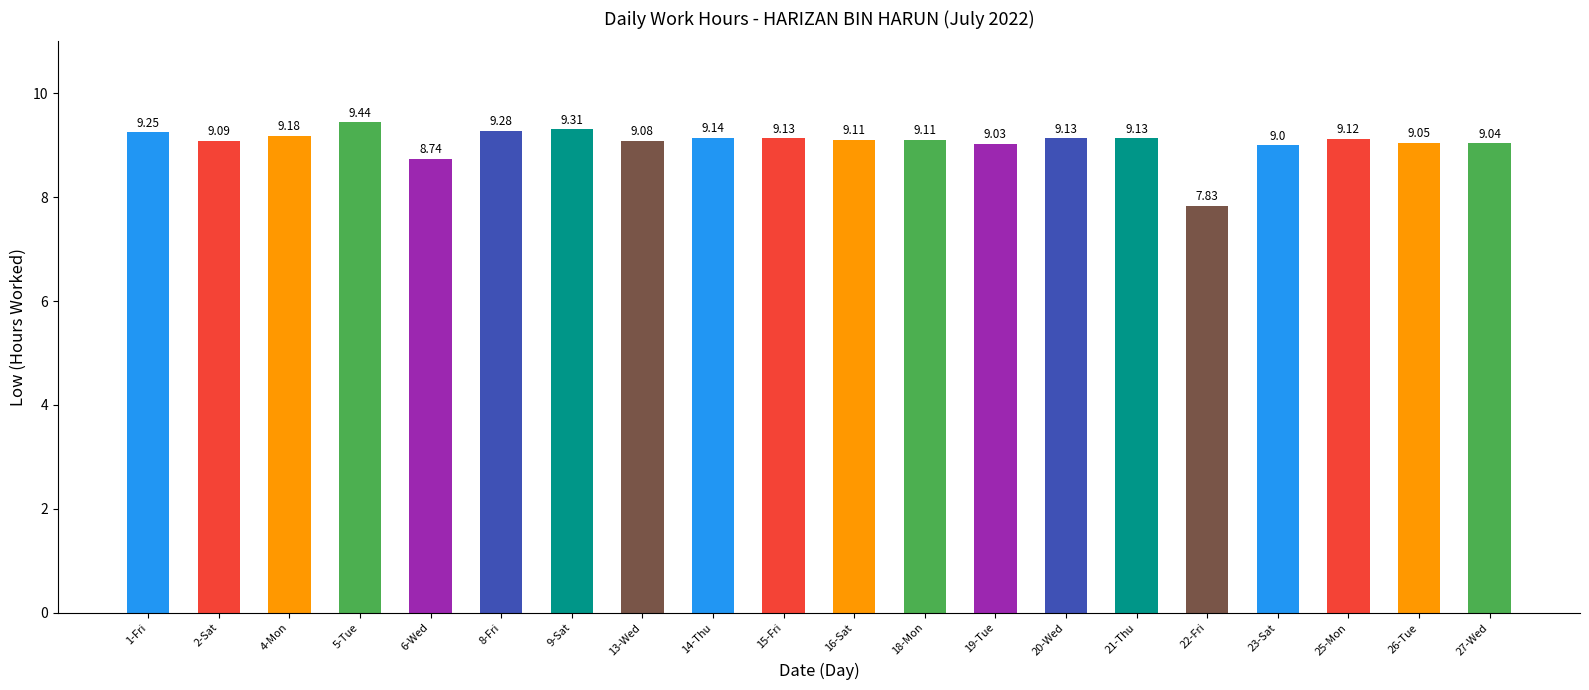

What is the value of the 16th bar from the left?

7.8